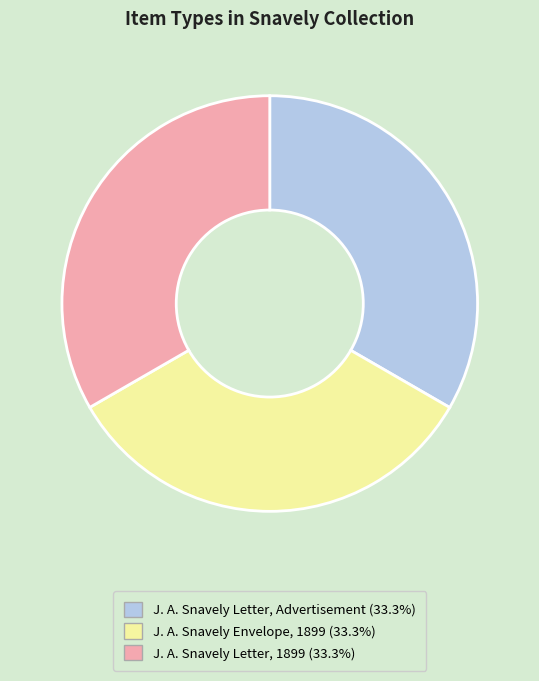

What is the ratio of the value at J. A. Snavely Letter, 1899 to the value at J. A. Snavely Envelope, 1899?

1.0